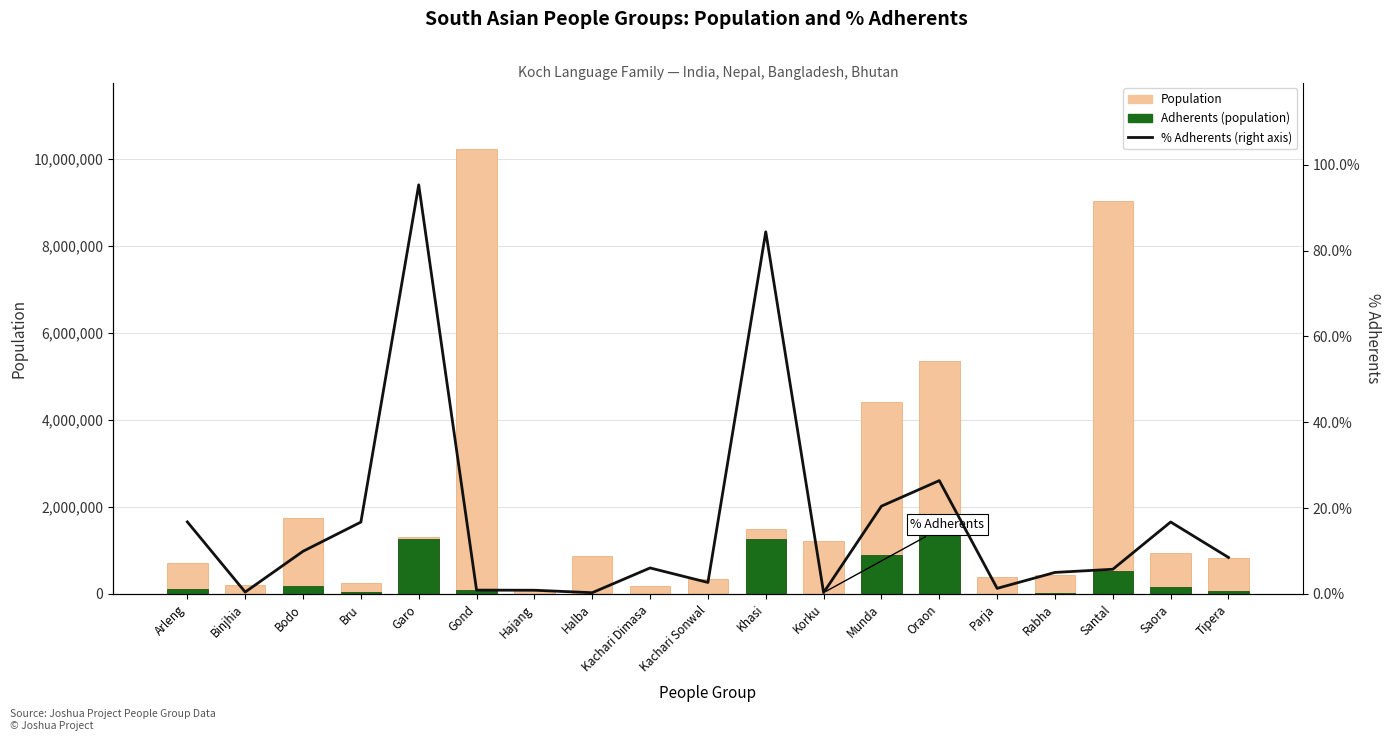

Between Khasi and Saora, which series saw the biggest shift?

Adherents (population)